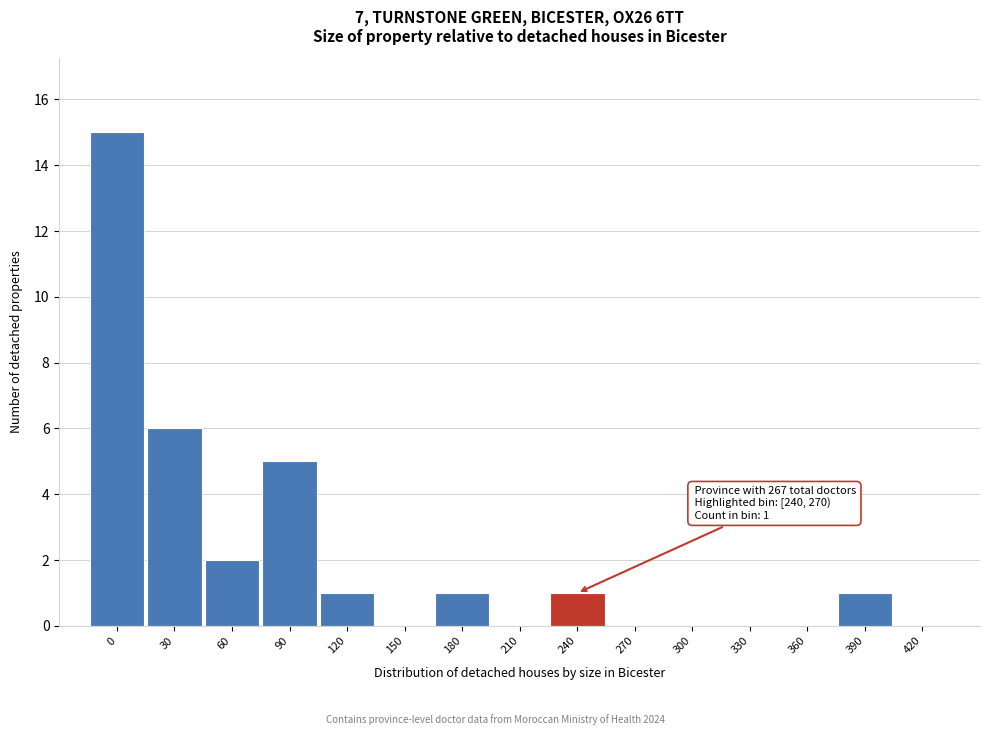

Reading left to right, transcribe all the data shown in this chart.

0=15	30=6	60=2	90=5	120=1	150=0	180=1	210=0	240=1	270=0	300=0	330=0	360=0	390=1	420=0